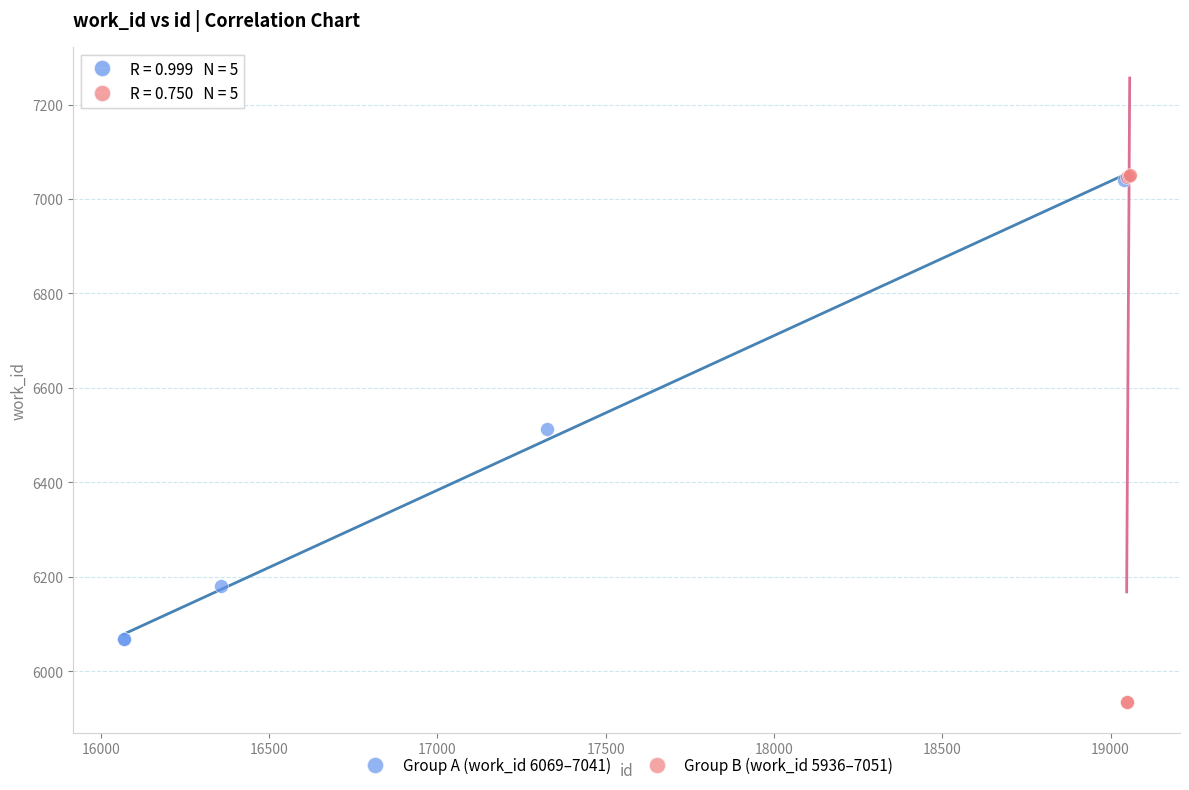

What are all the series names shown in the legend?

Group A (work_id 6069–7041), Group B (work_id 5936–7051)